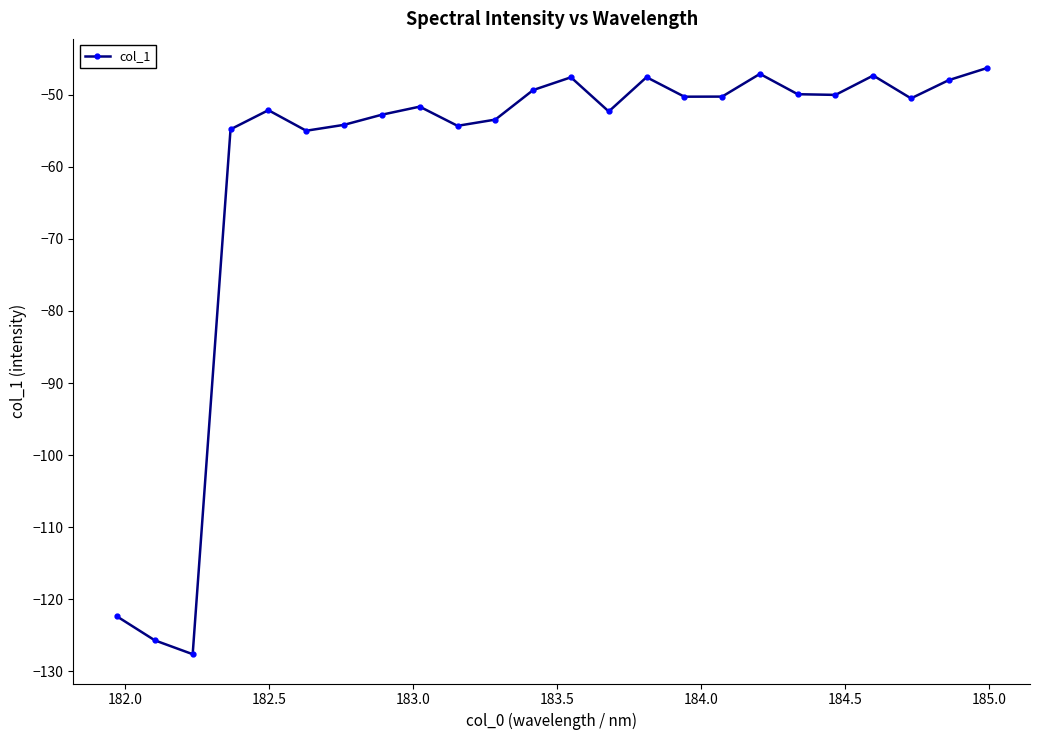

What is the value of the 6th point from the left?

-55.0